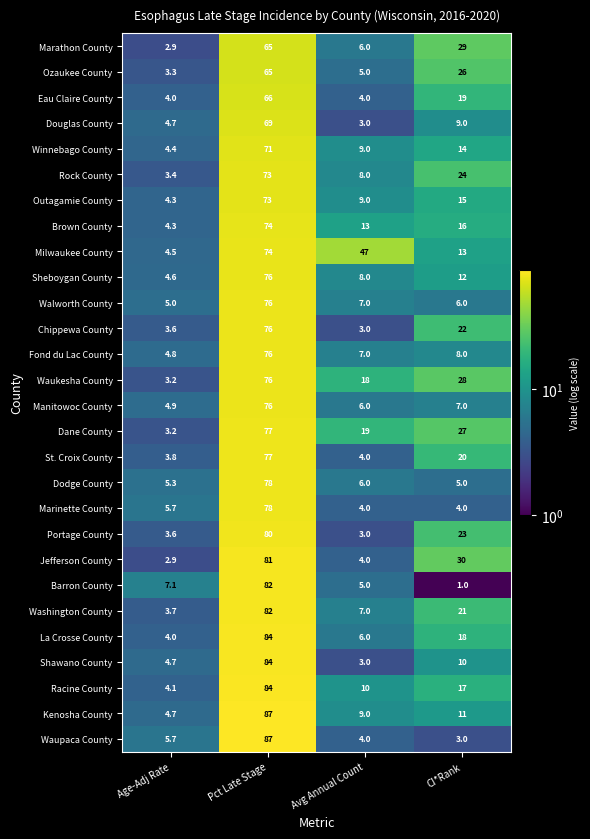

At which category is the sum across all series the highest?

Pct Late Stage